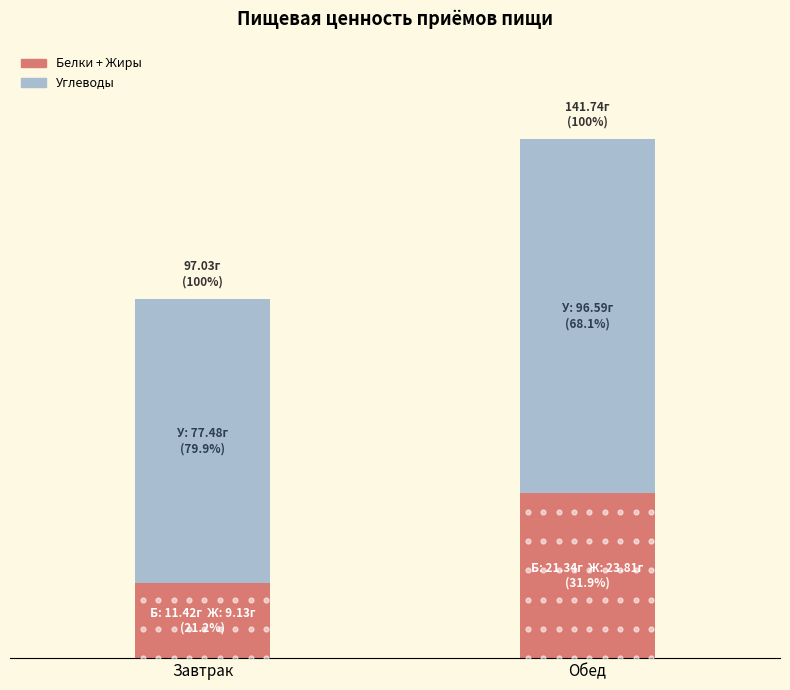

At which label does Углеводы first exceed 96?

Обед